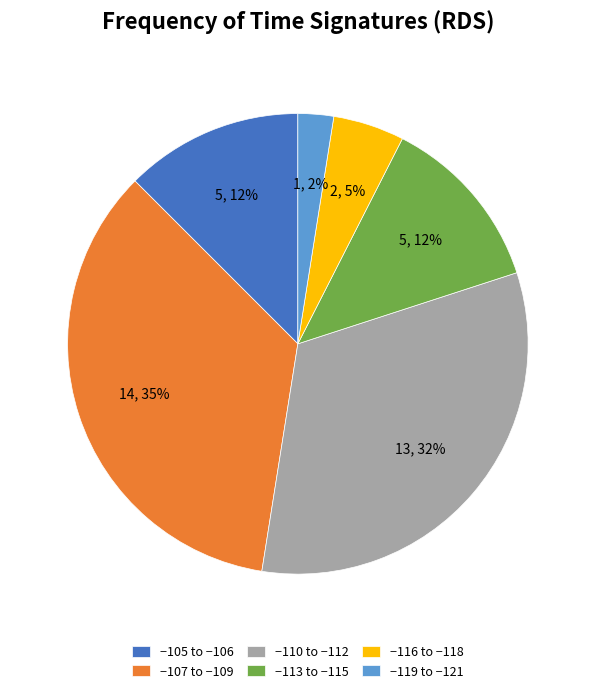

How many slices are in this pie chart?

6